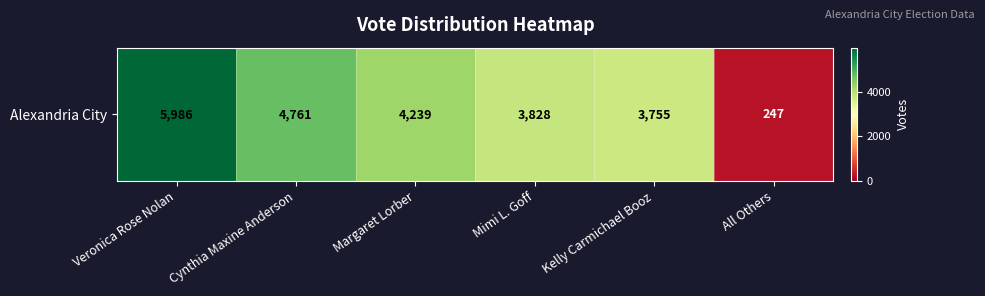

Rank the categories by value from lowest to highest.

All Others, Kelly Carmichael Booz, Mimi L. Goff, Margaret Lorber, Cynthia Maxine Anderson, Veronica Rose Nolan